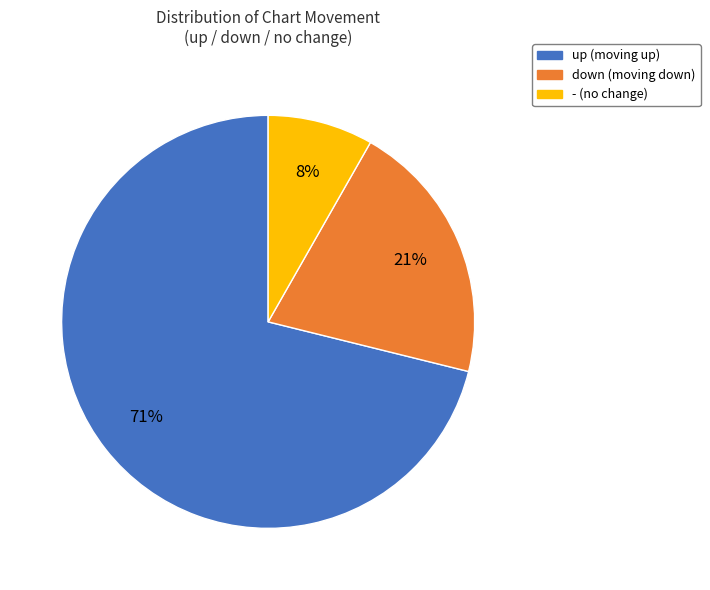

To the nearest percent, what percentage of the pie is up?

71%